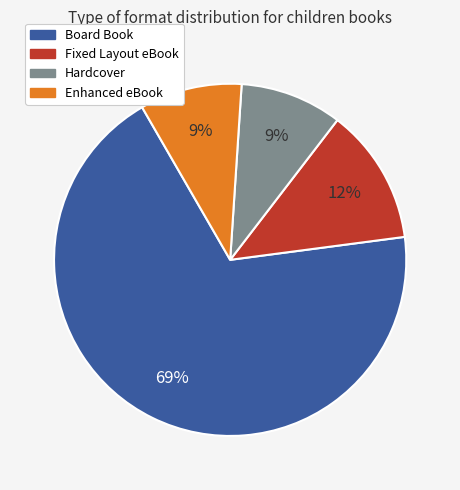

What percentage is the Enhanced eBook slice, to the nearest percent?

9%